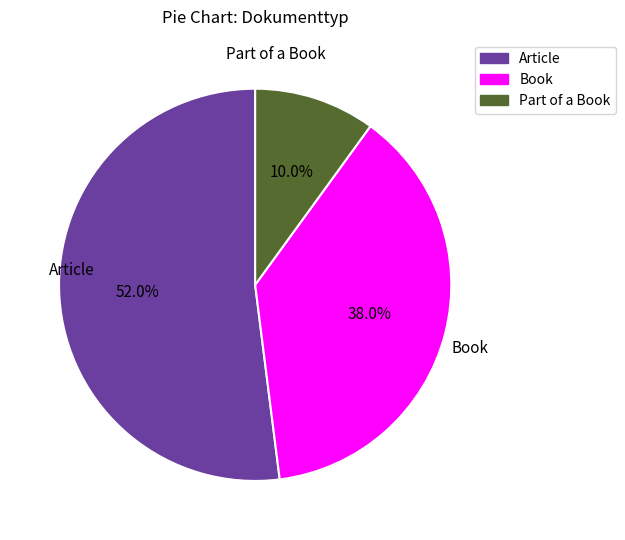

To the nearest percent, what is the average slice percentage?

33%